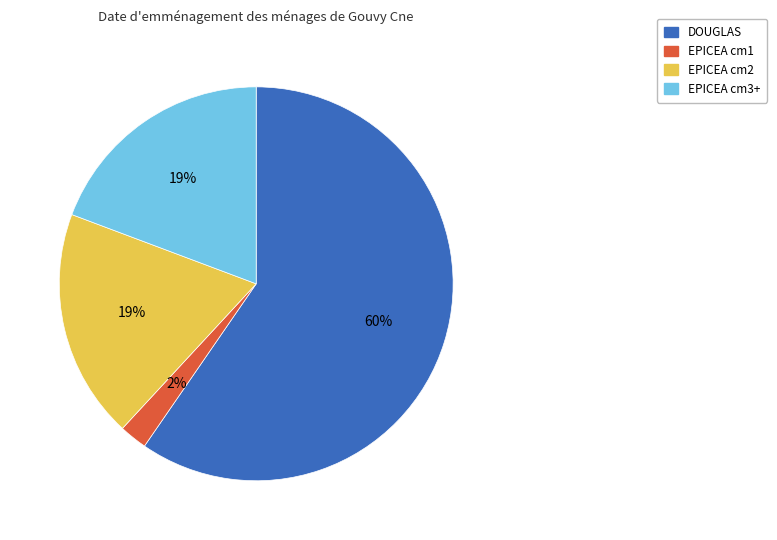

How many slices are in this pie chart?

4